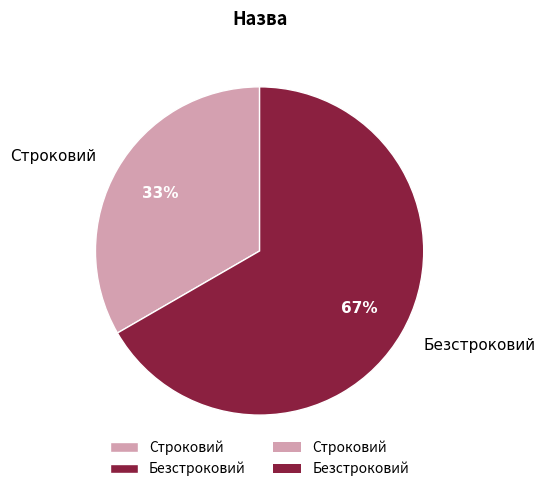

Rank the categories by value from lowest to highest.

Строковий, Безстроковий